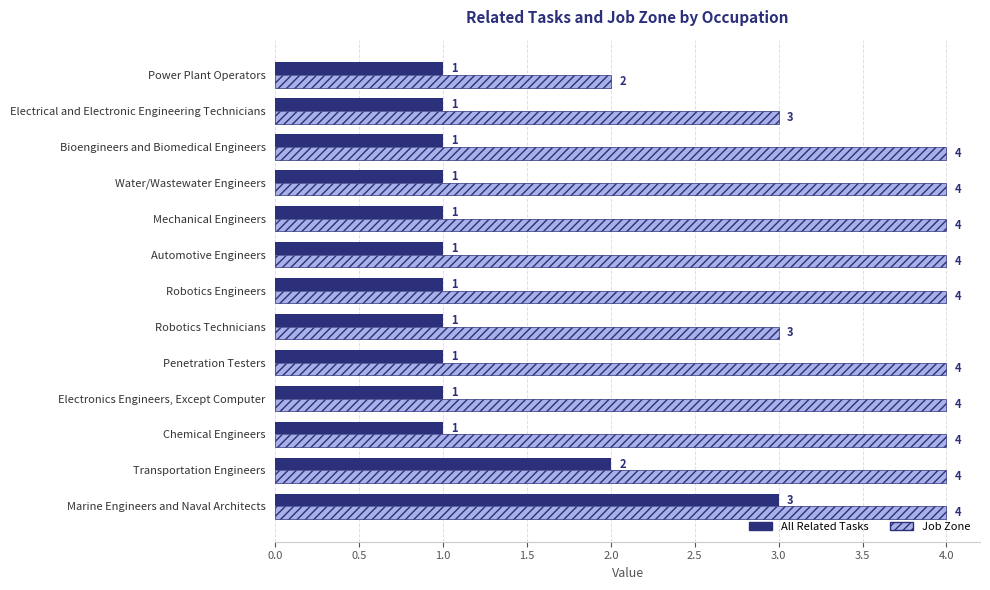

List the series in order of their peak value, lowest first.

All Related Tasks, Job Zone